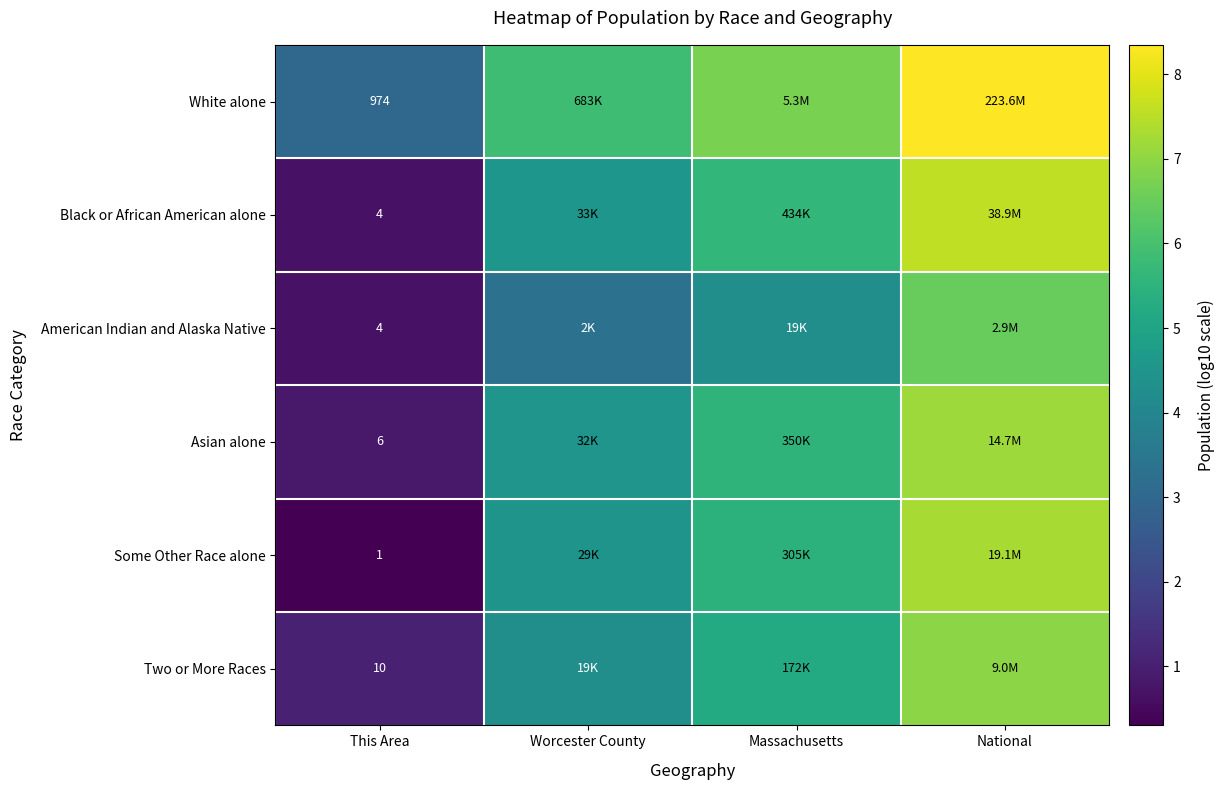

True or false: Two or More Races has a value of 1.6 at Worcester County.

False